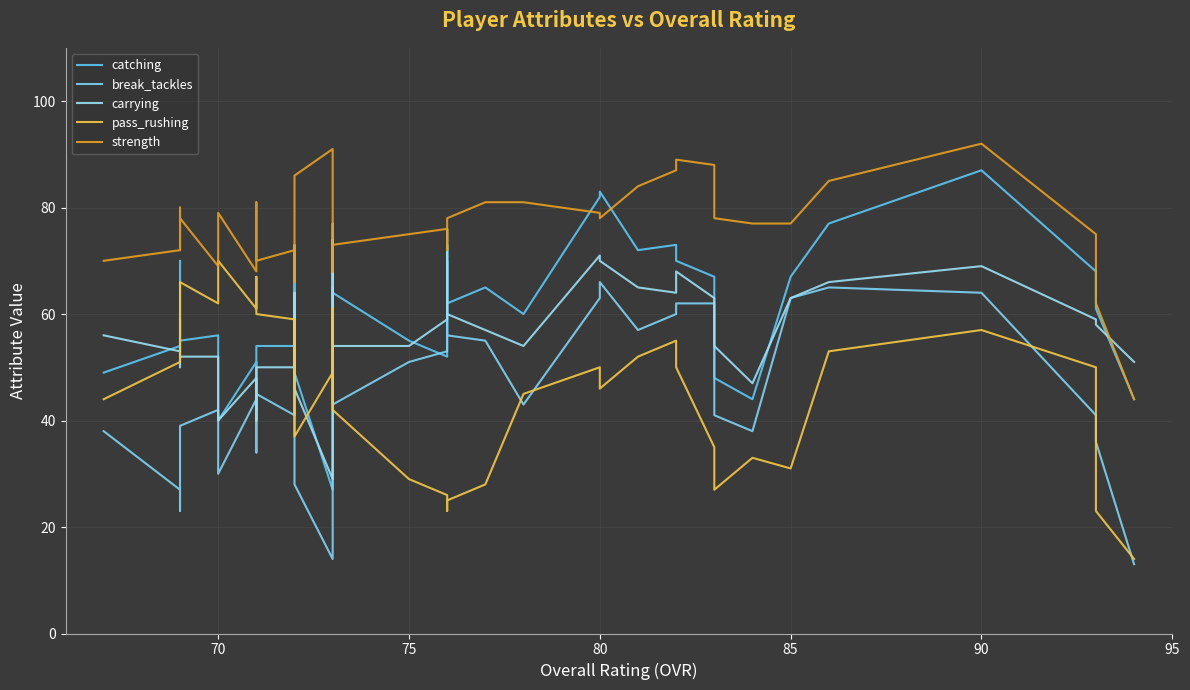

True or false: strength has more than 1 interior local peaks.

True